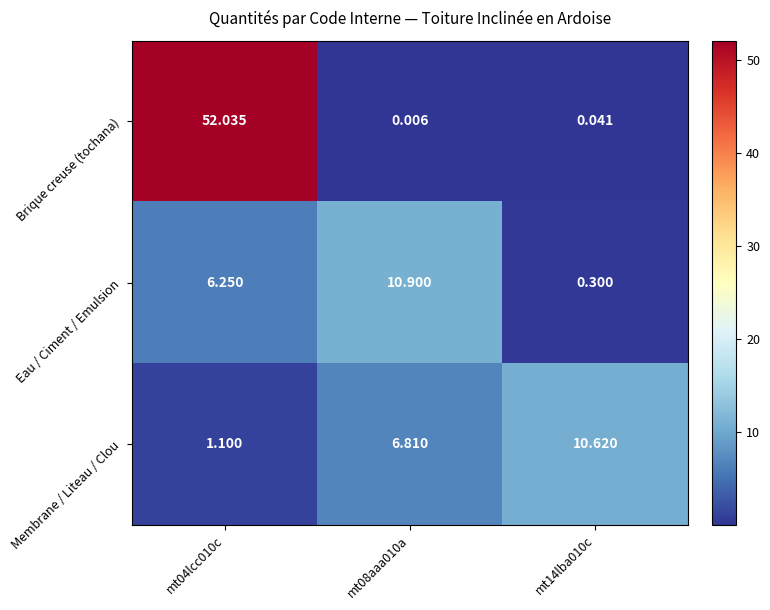

Rank the series at mt08aaa010a from lowest to highest value.

Brique creuse (tochana), Membrane / Liteau / Clou, Eau / Ciment / Emulsion